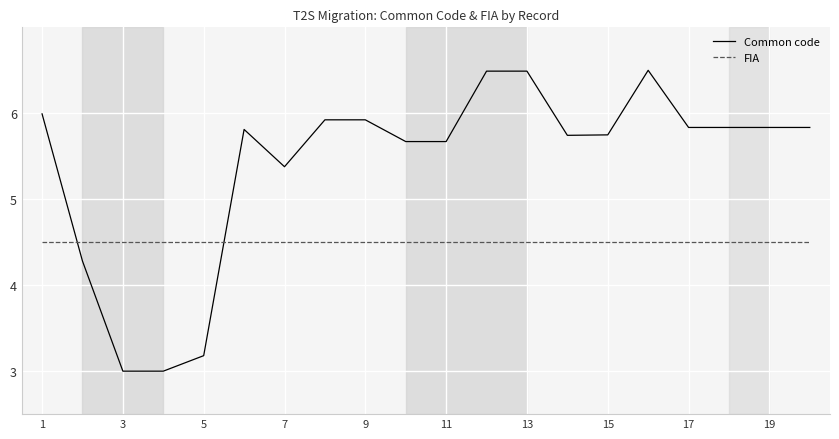

Which series has the widest spread of values?

Common code